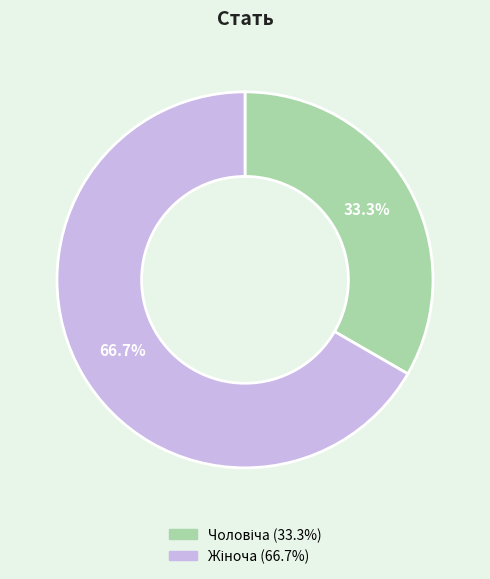

Is there a majority slice in this chart?

Yes